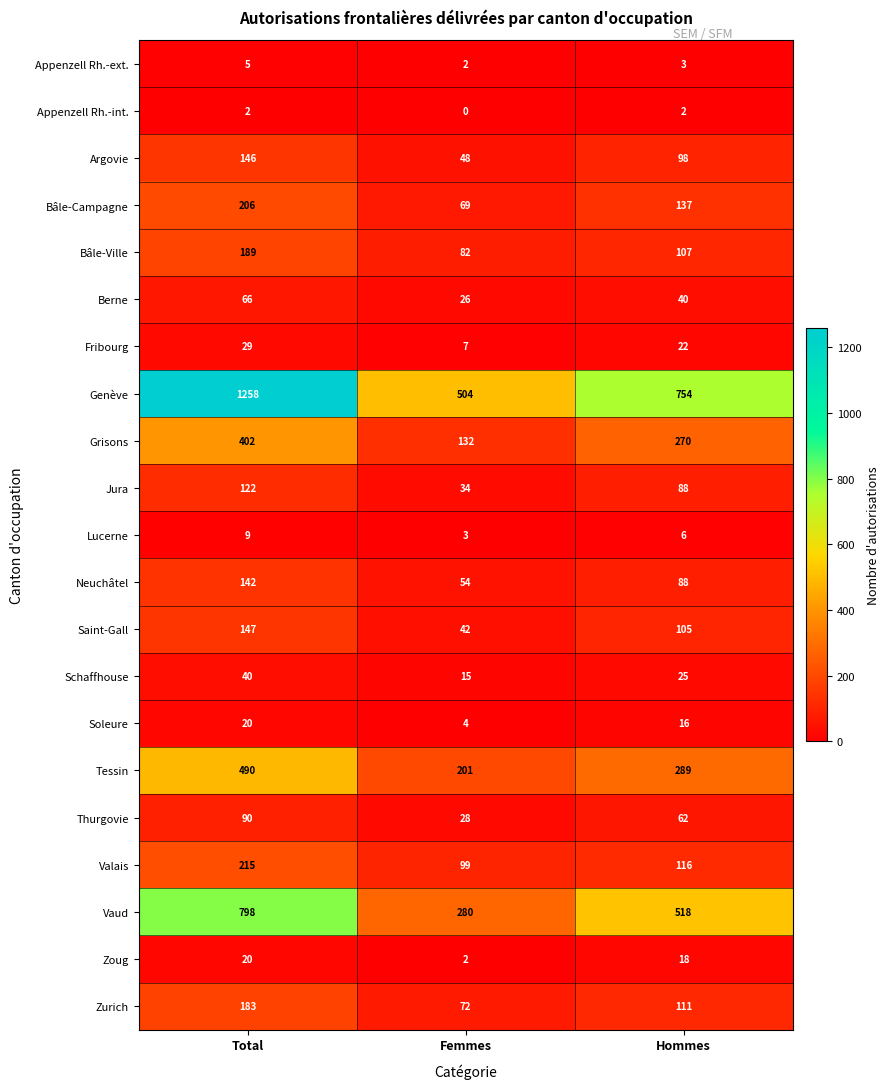

List the labels in order of Thurgovie value, largest first.

Total, Hommes, Femmes